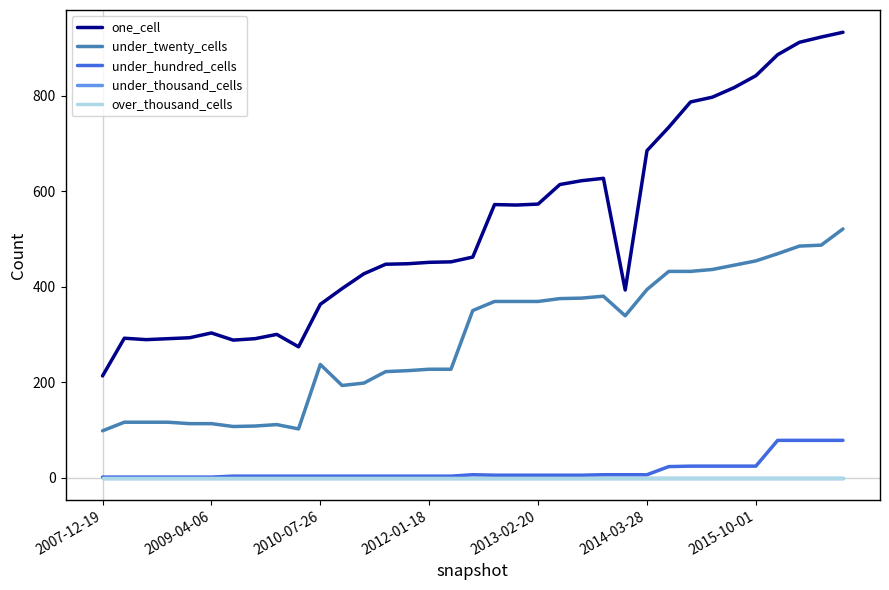

True or false: under_twenty_cells and one_cell intersect in this chart.

False